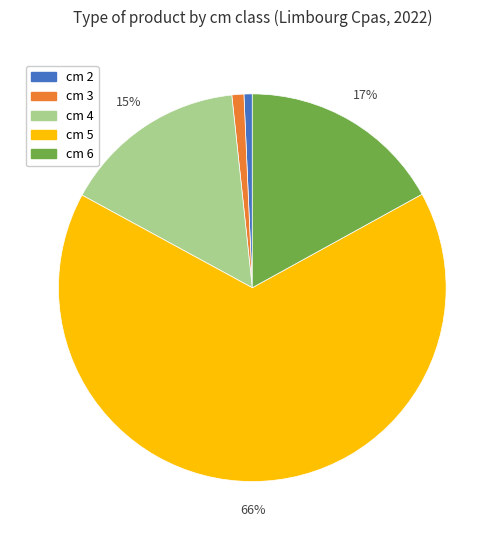

Which has a higher value, cm 4 or cm 5?

cm 5